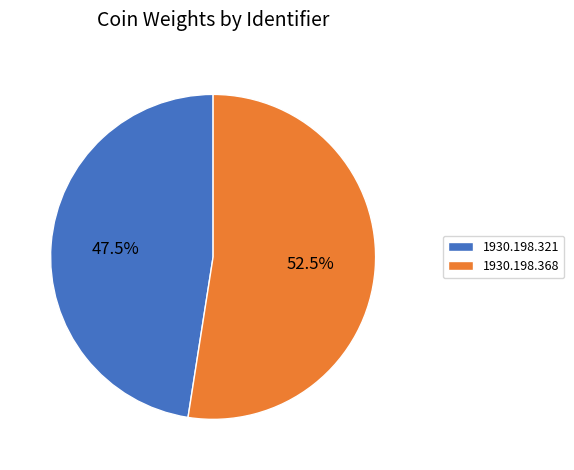

Rank the categories by value from lowest to highest.

1930.198.321, 1930.198.368